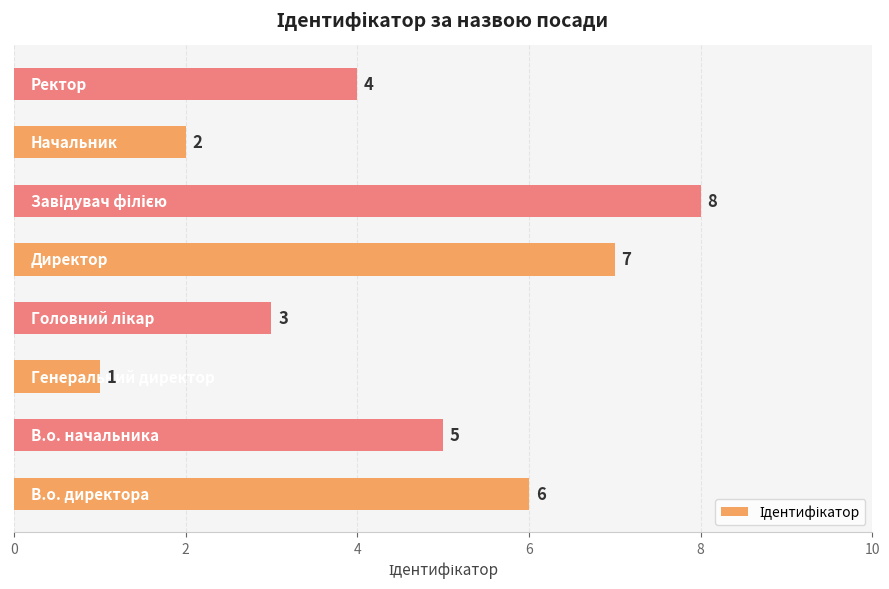

What is the maximum value shown in the chart?

8